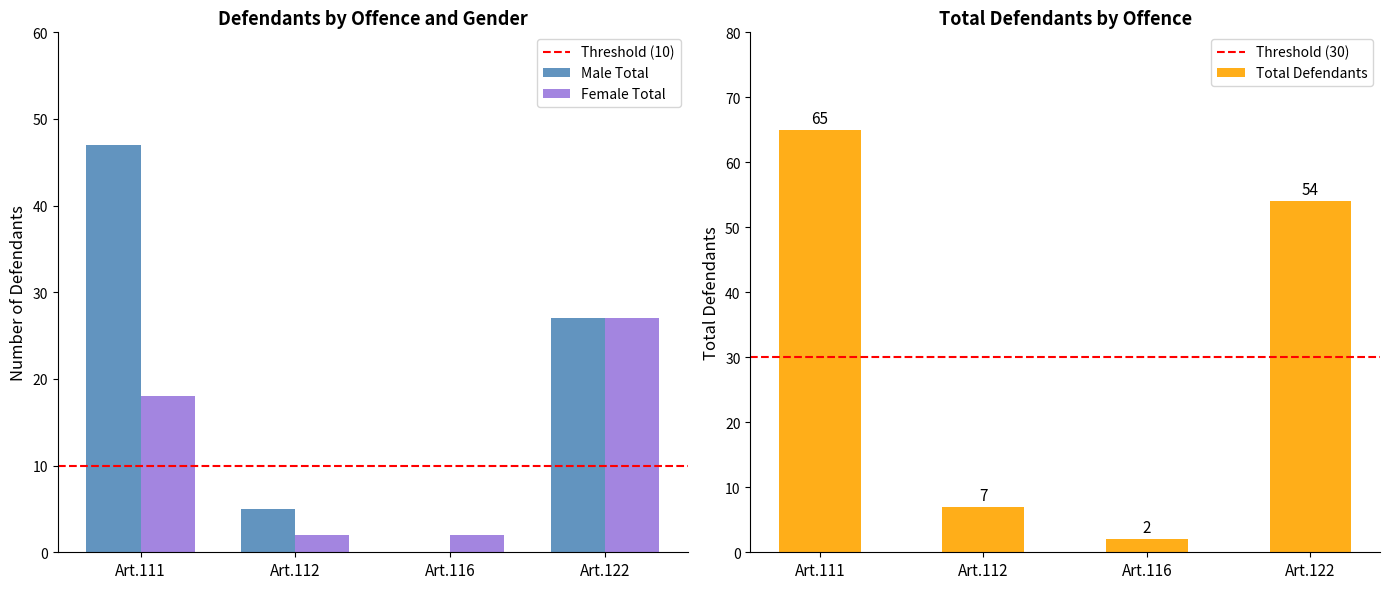

What is the sum of the Female Total values at Art.116 and Art.122?

29